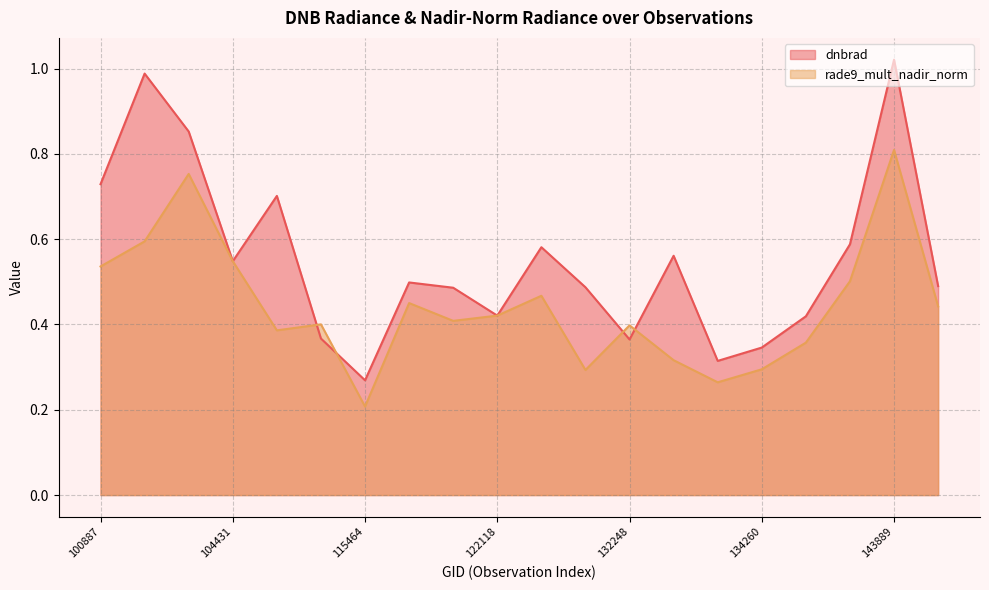

What is the total value across all series at 122289?

1.0